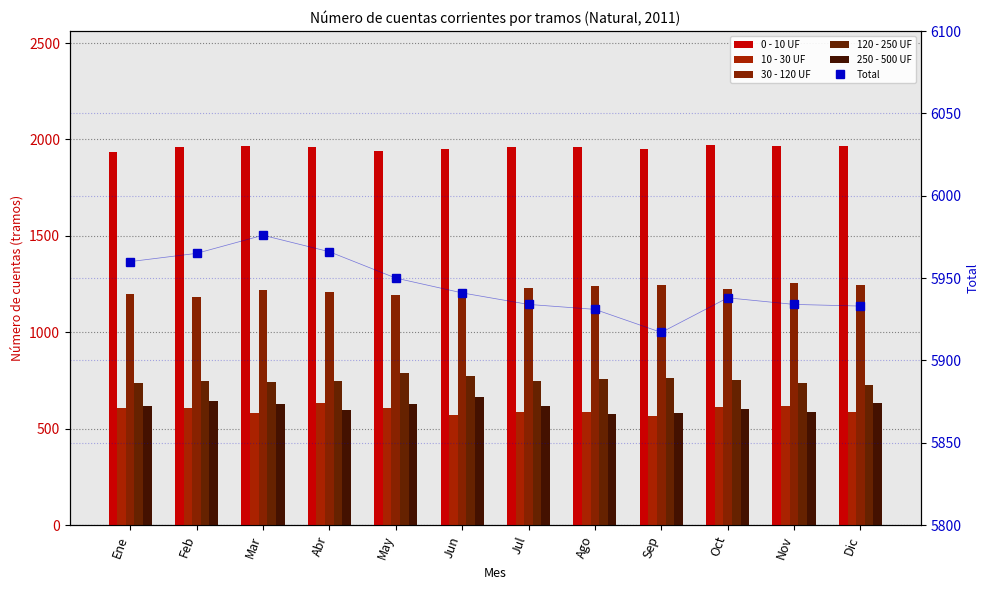

Which series has the widest spread of values?

250 - 500 UF